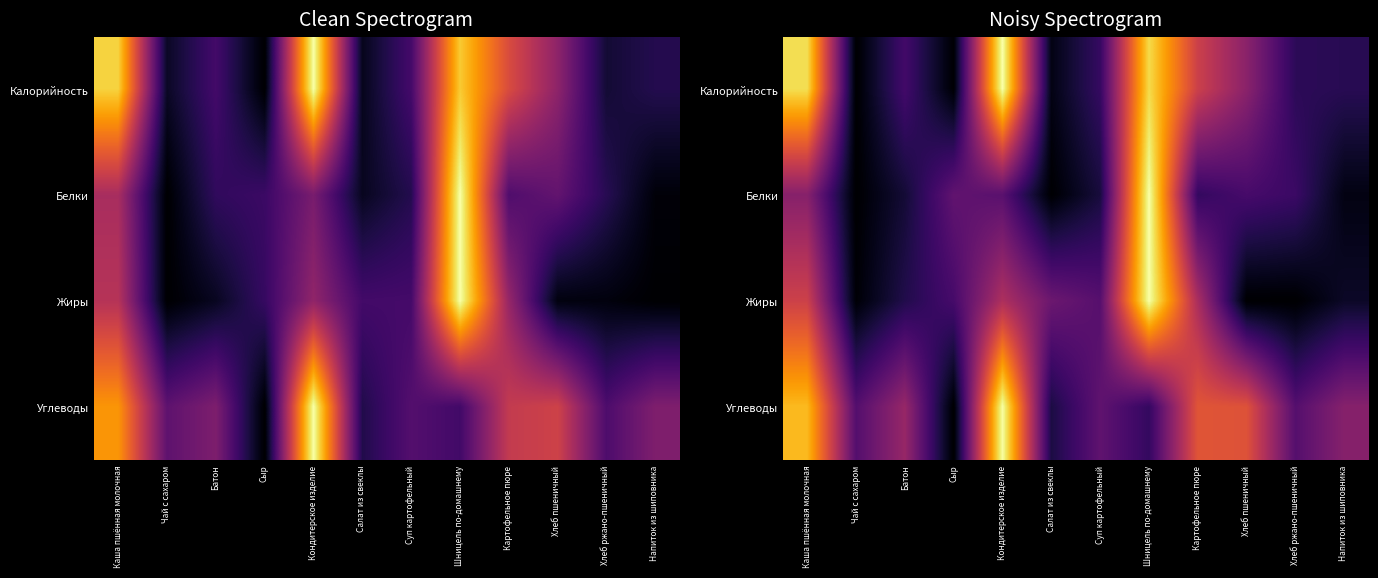

At which category is the sum across all series the highest?

Шницель по-домашнему